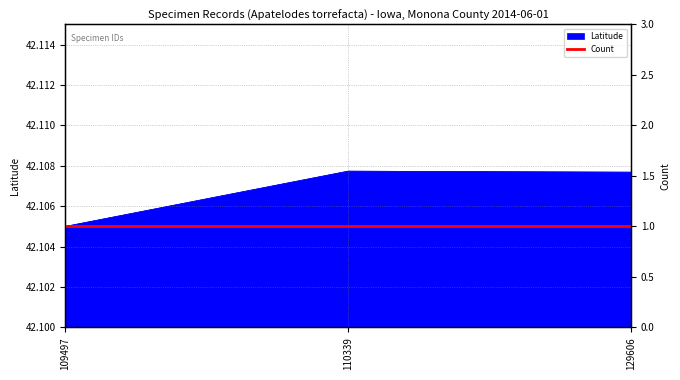

What is the sum of all values?

126.3